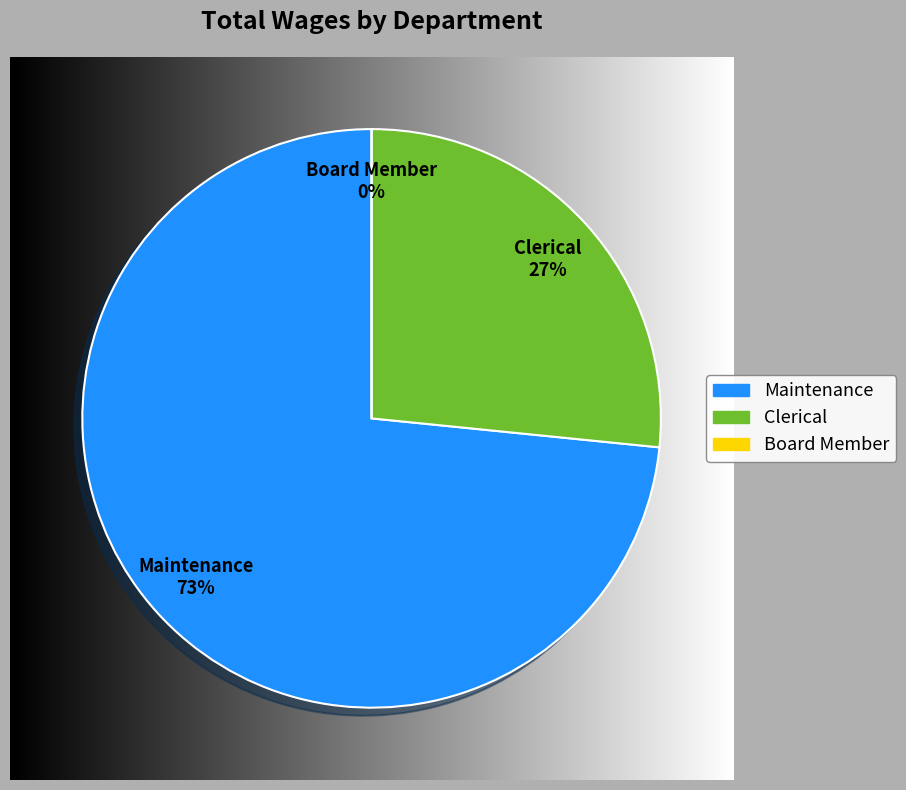

The Board Member slice represents 0% of the pie. True or false?

True